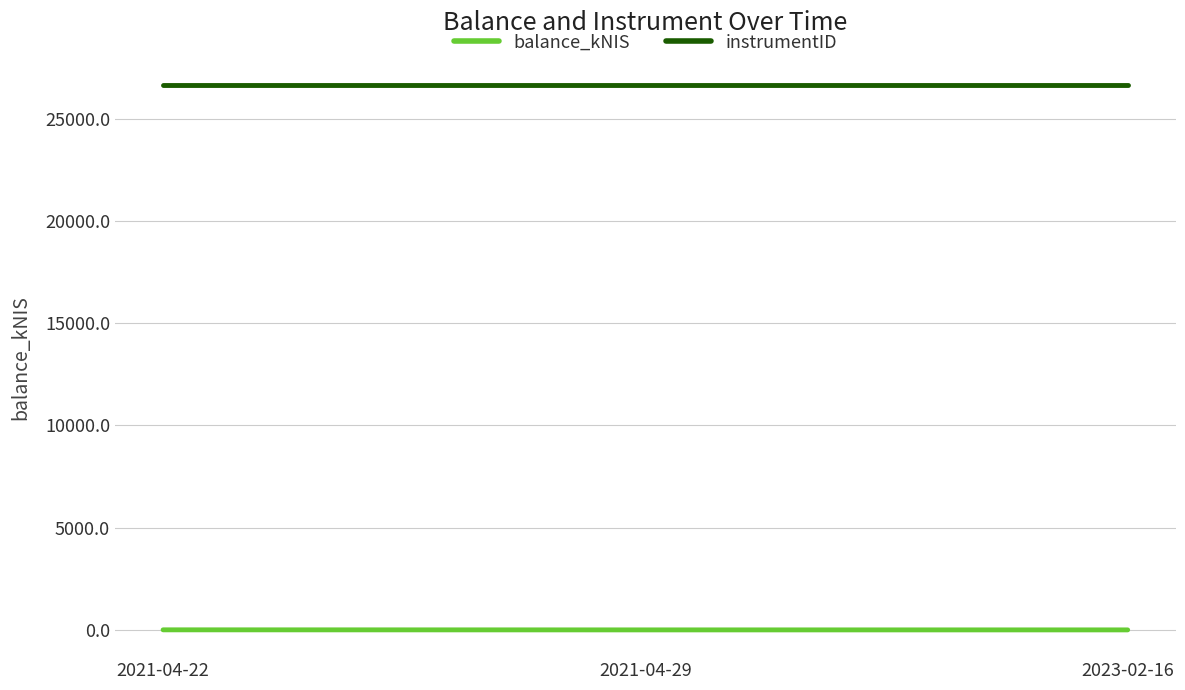

What is the difference between the highest and lowest values at 2023-02-16?

26656.0